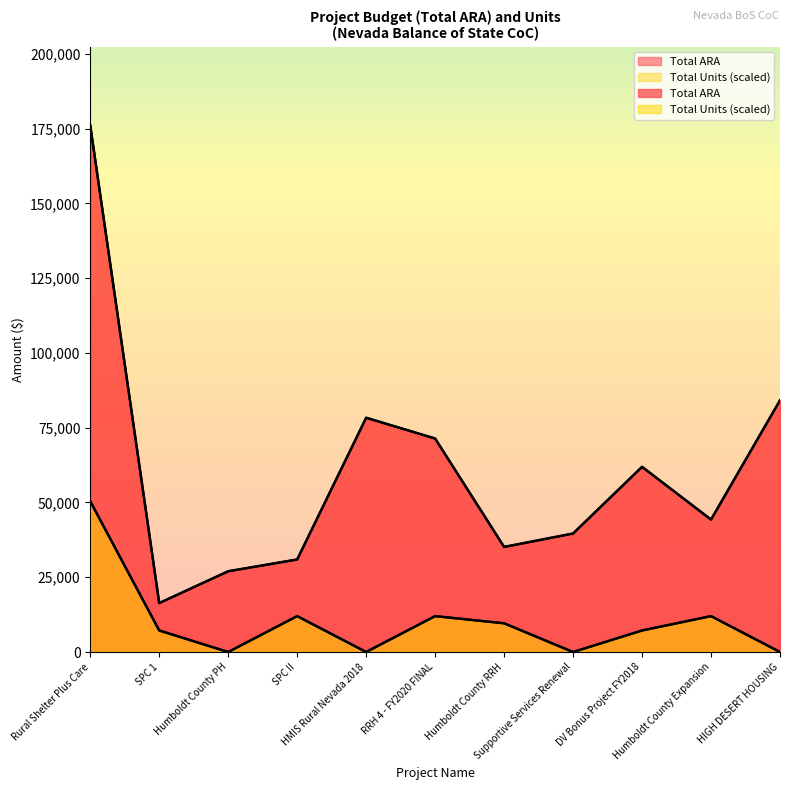

How many interior local valleys does the Total Units series have?

3